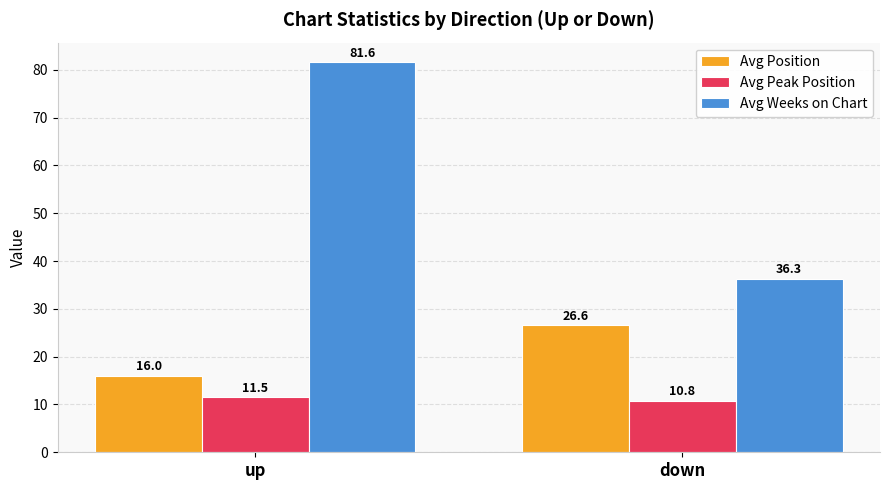

Which series has the largest range (max minus min)?

Avg Weeks on Chart